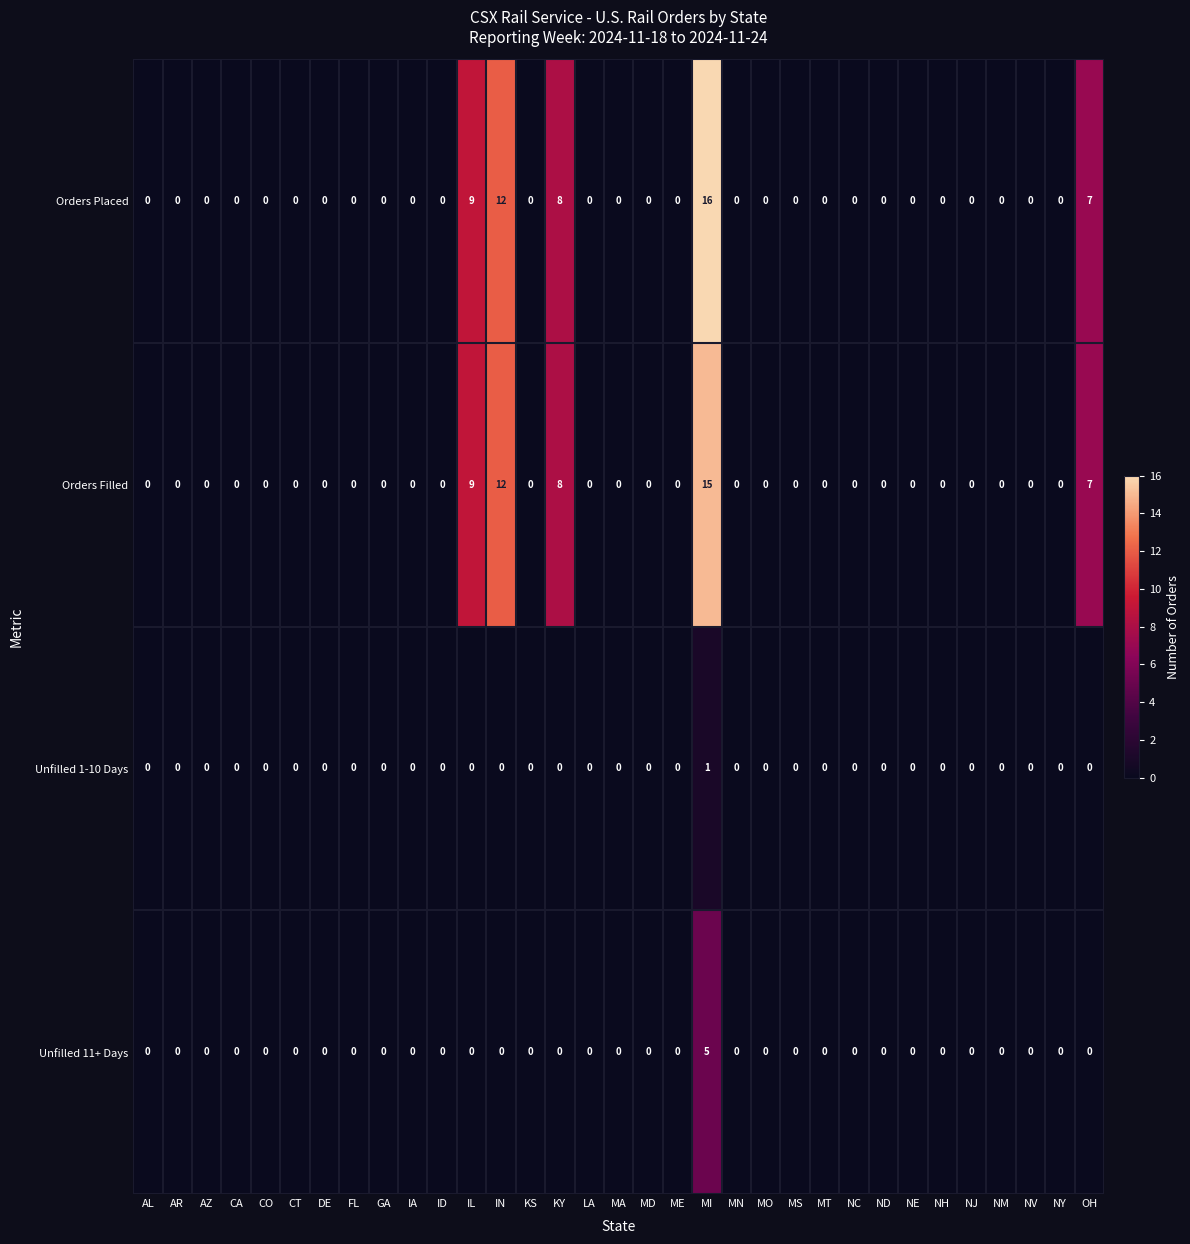

How many Unfilled 11+ Days values are between 0 and 1?

32